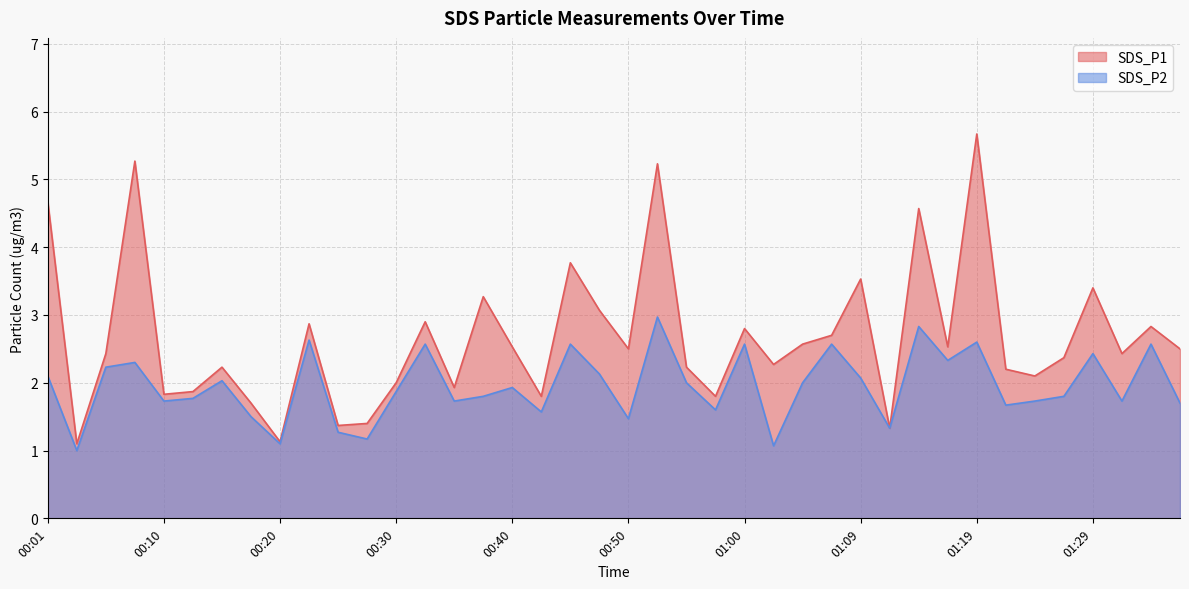

How many interior local valleys does the SDS_P1 series have?

13